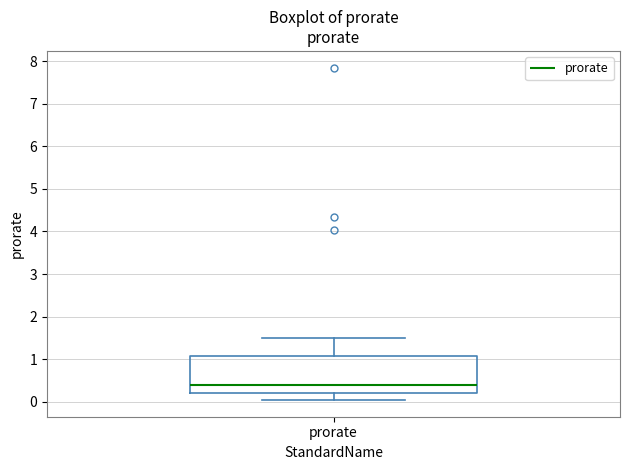

Read this box plot against the y-axis: the position of the median line, the range covered by the box, and the ends of both whiskers. The values are not printed on the chart, so give them approximately, as read against the axis.

median 0.4, box 0.2 to 1.1, whiskers 0.0 to 1.5